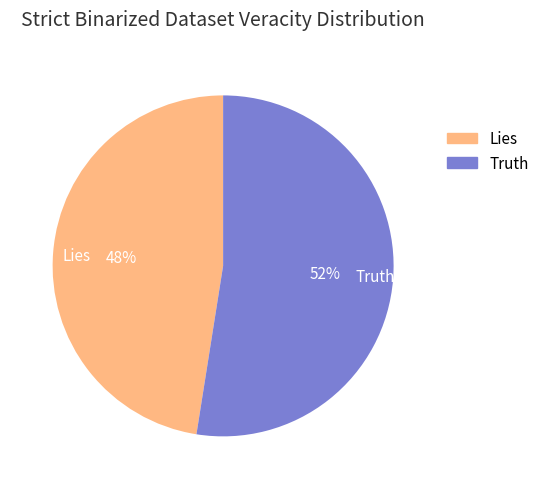

Is it true that Truth is 43% of the pie?

False